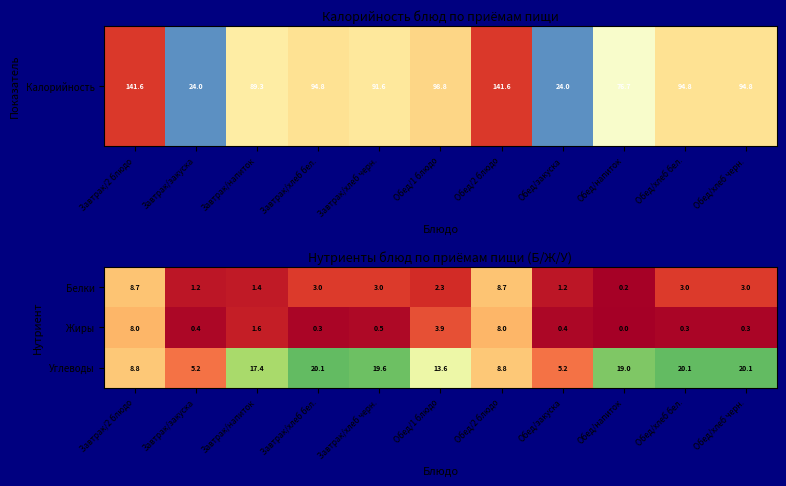

The value of Белки at Обед/хлеб бел. is 4.1. True or false?

False